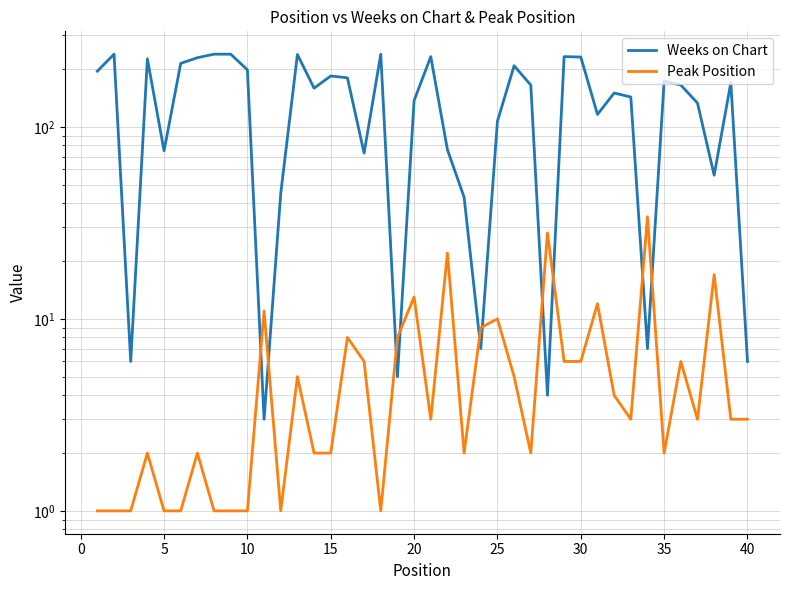

What is the highest value of the Weeks on Chart series?

239